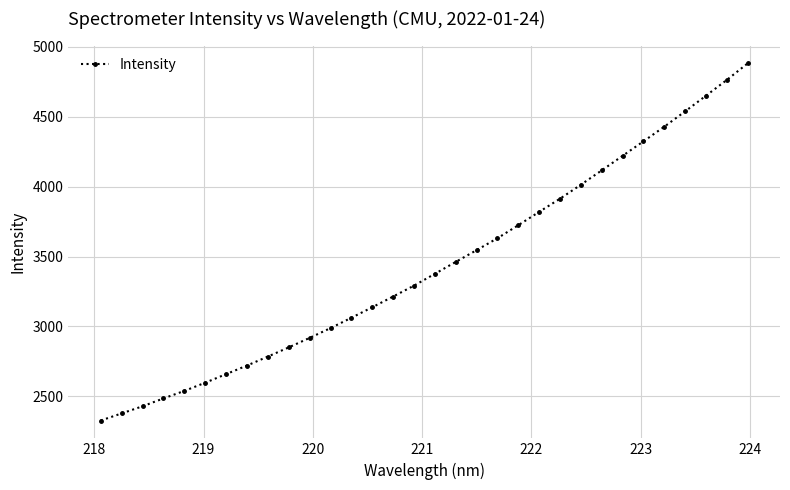

What is the value of the 18th point from the left?

3461.3